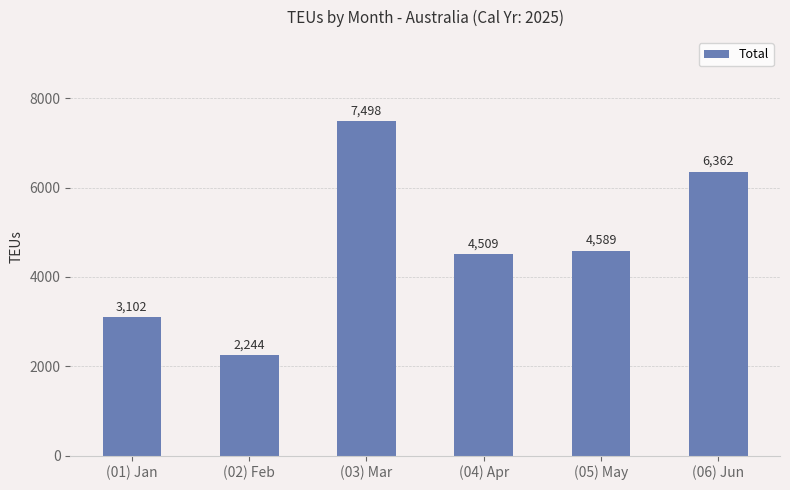

Read the value at (01) Jan, to the nearest 50.

3100